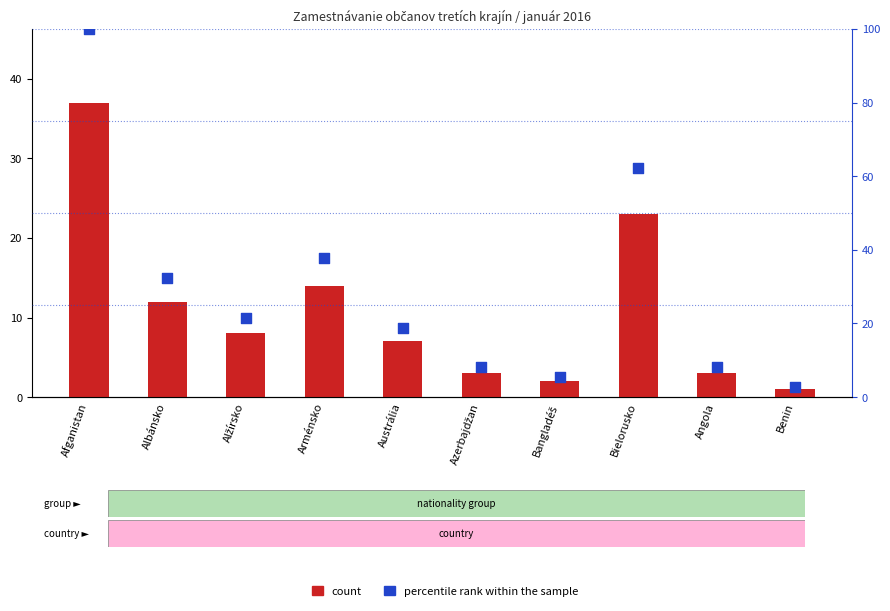

At which category is the sum across all series the highest?

Afganistan